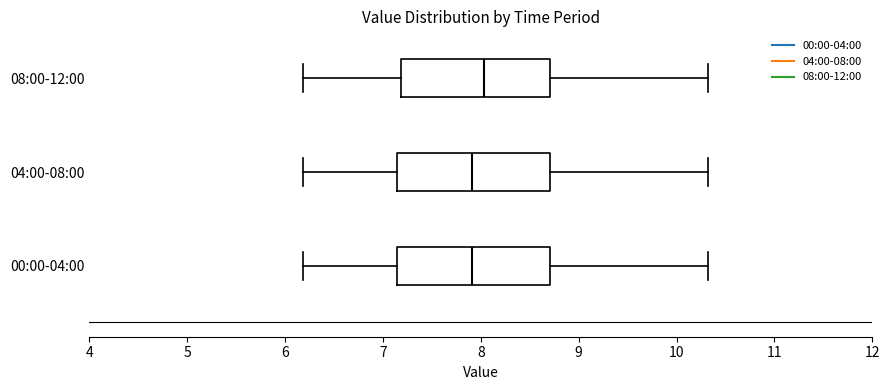

Reading bottom to top, read every box against the x-axis: the position of its median line, the range the box covers, and the ends of its whiskers. The values are not printed on the chart, so give them approximately, as read against the axis.

00:00-04:00: median 7.9, box 7.1 to 8.7, whiskers 6.2 to 10.3
04:00-08:00: median 7.9, box 7.1 to 8.7, whiskers 6.2 to 10.3
08:00-12:00: median 8.0, box 7.2 to 8.7, whiskers 6.2 to 10.3